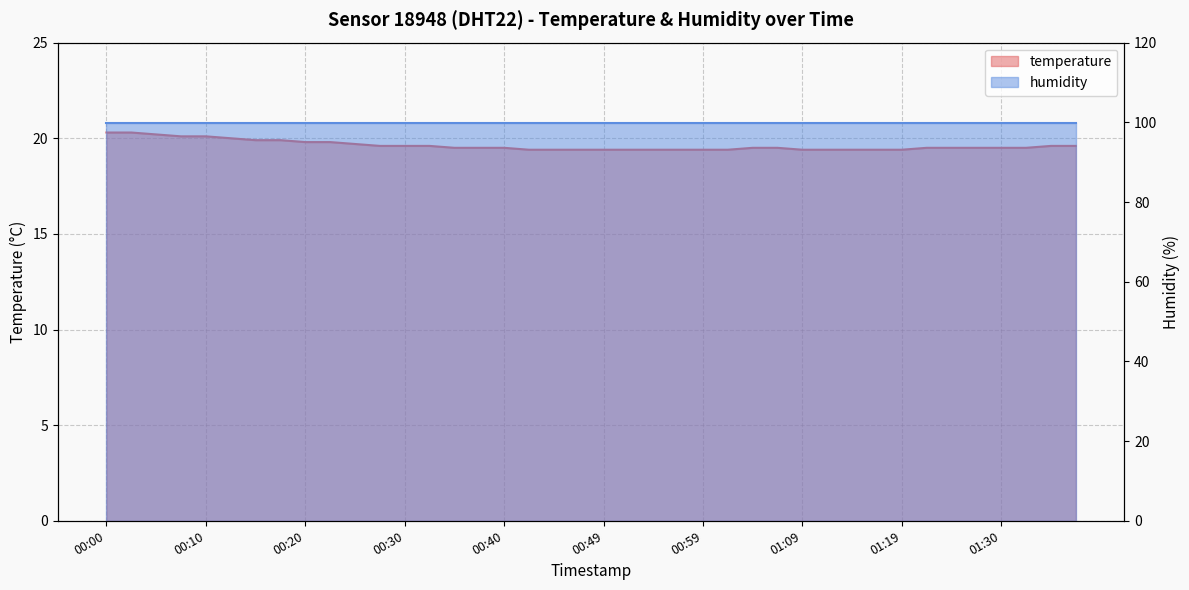

Reading left to right, list all the values displayed in this chart.

20.3	20.3	20.2	20.1	20.1	20.0	19.9	19.9	19.8	19.8	19.7	19.6	19.6	19.6	19.5	19.5	19.5	19.4	19.4	19.4	19.4	19.4	19.4	19.4	19.4	19.4	19.5	19.5	19.4	19.4	19.4	19.4	19.4	19.5	19.5	19.5	19.5	19.5	19.6	19.6